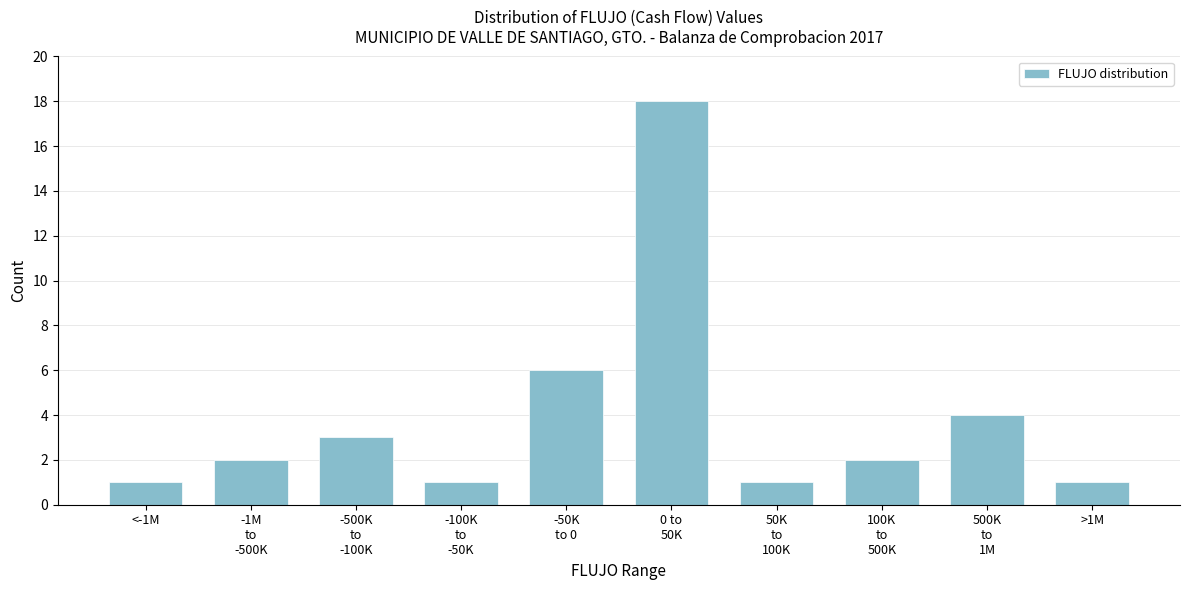

Reading left to right, list all the values displayed in this chart.

1	2	3	1	6	18	1	2	4	1